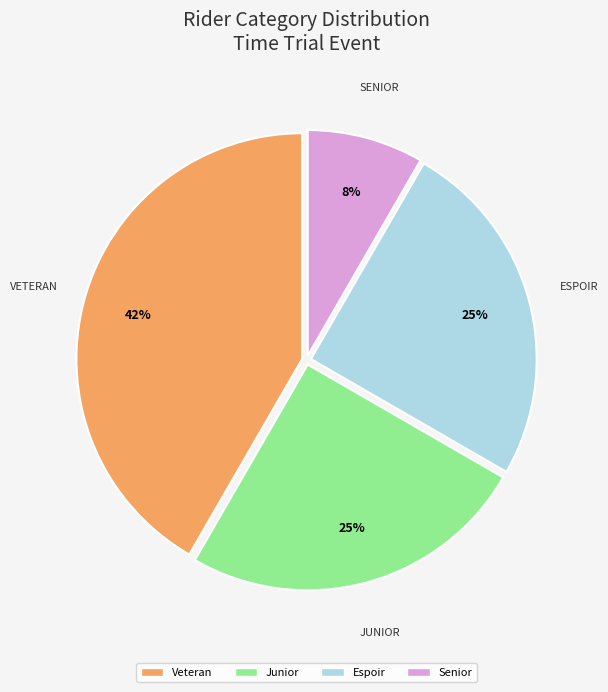

Does Veteran represent more than half of the total?

No